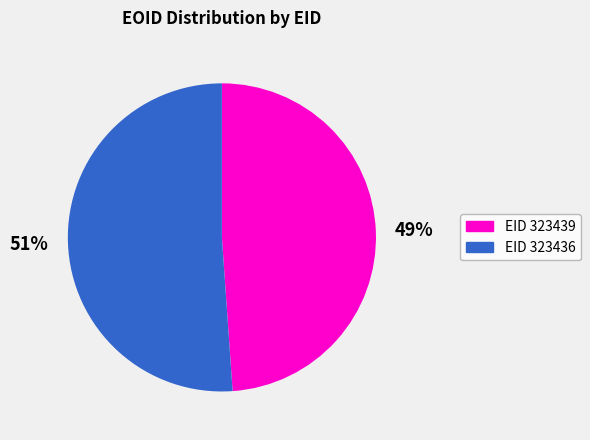

Is there a majority slice in this chart?

Yes